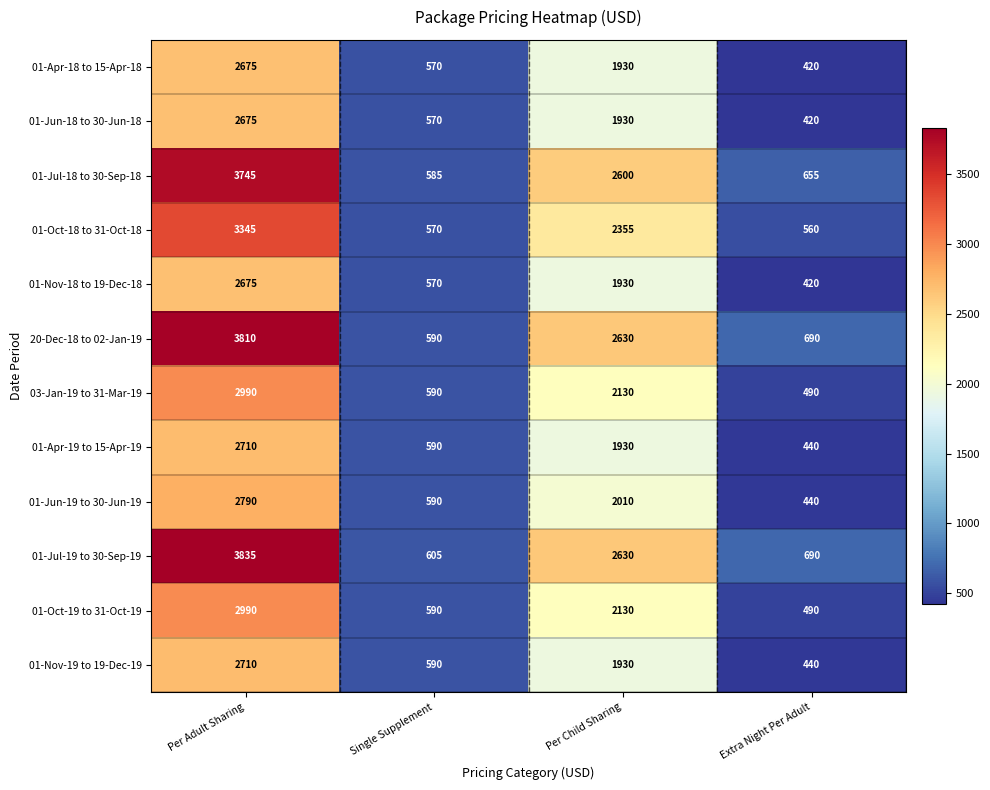

At which category does the chart reach its peak across all series?

Per Adult Sharing